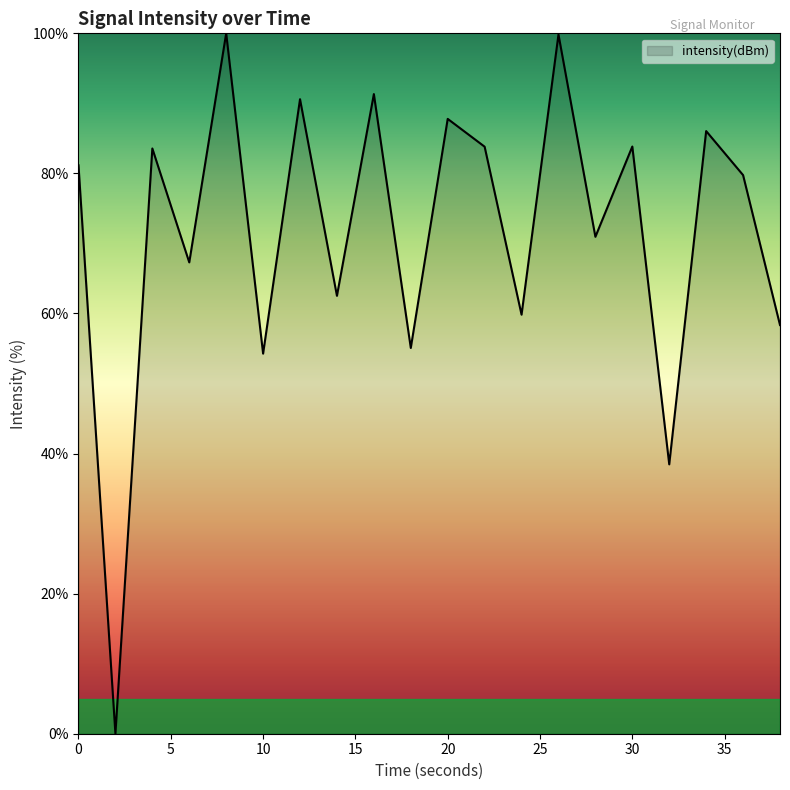

How many series are shown in this chart?

1